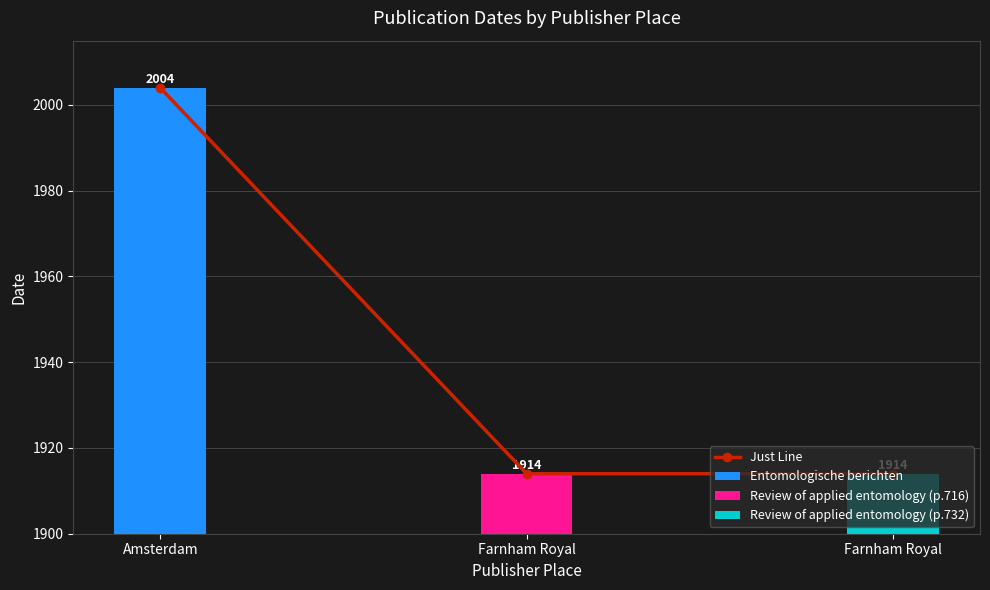

Reading right to left, transcribe all the data shown in this chart.

Farnham Royal=1914	Farnham Royal=1914	Amsterdam=2004